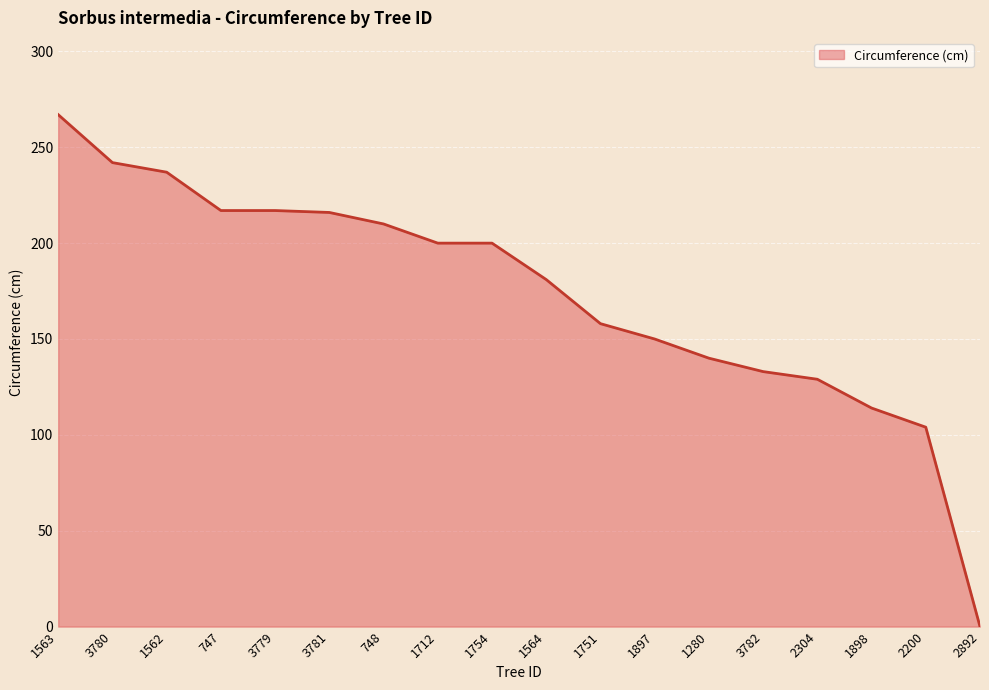

The chart shows a value of 259 at 1897. True or false?

False